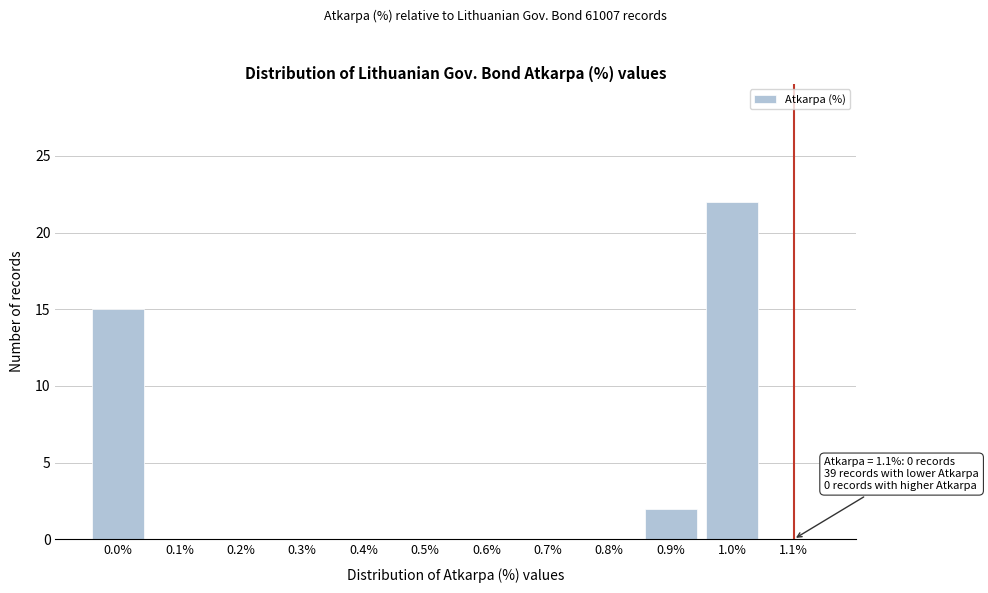

Reading right to left, extract all data points from this chart.

1.1%=0	1.0%=22	0.9%=2	0.8%=0	0.7%=0	0.6%=0	0.5%=0	0.4%=0	0.3%=0	0.2%=0	0.1%=0	0.0%=15